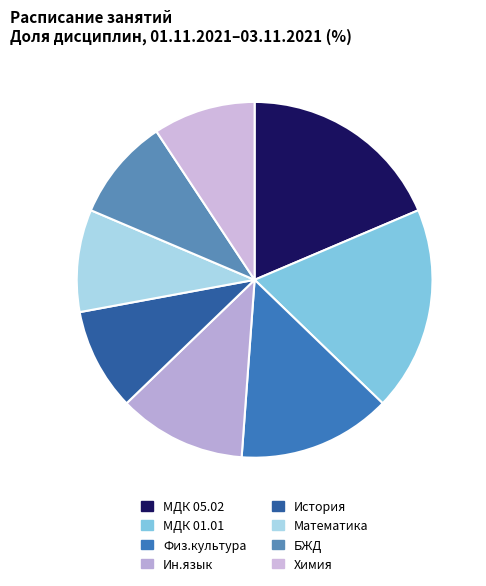

Count the number of slices in the pie.

8